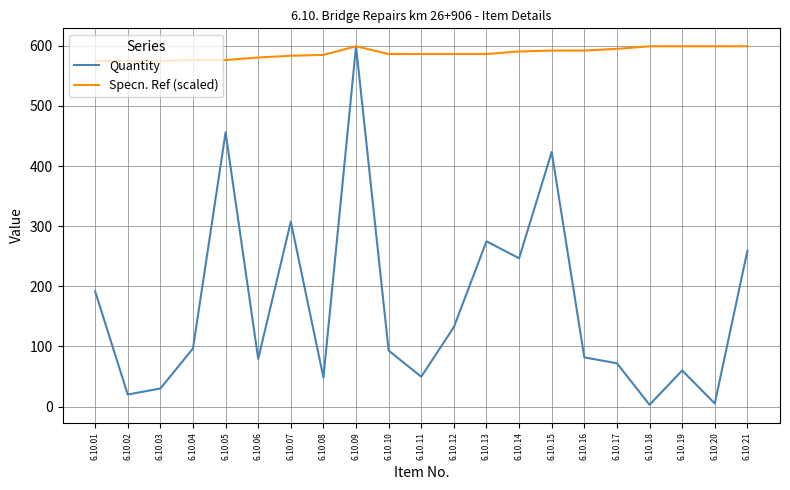

Which series has the largest total across all categories?

Specn. Ref (scaled)